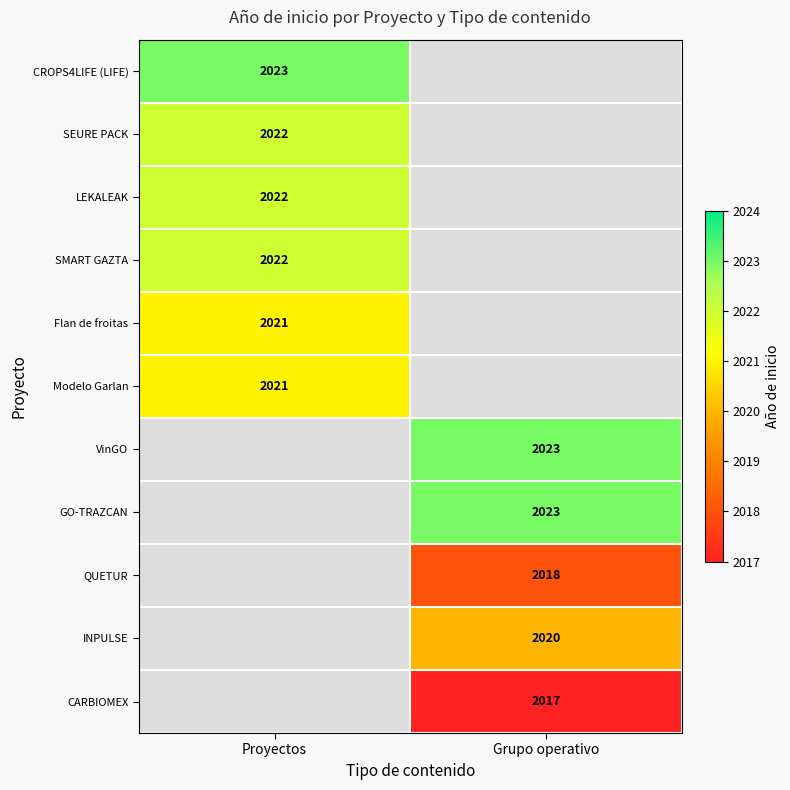

The value of SEURE PACK at Proyectos is 3289. True or false?

False